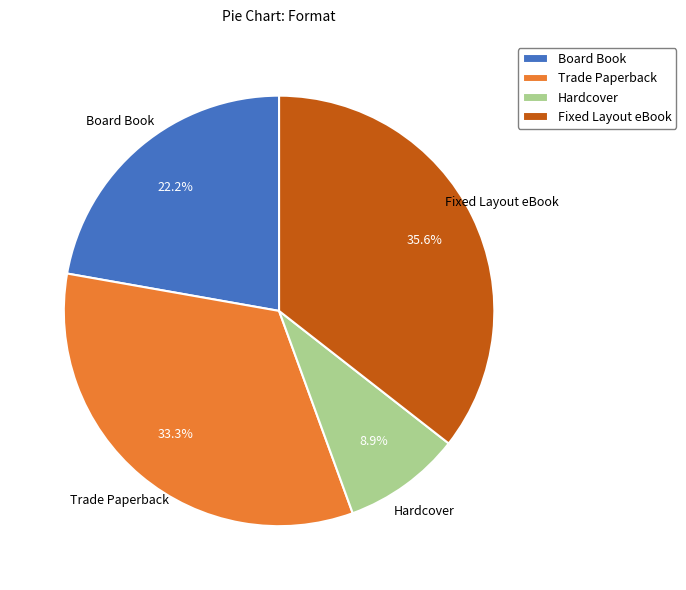

Is it true that Board Book is 12% of the pie?

False